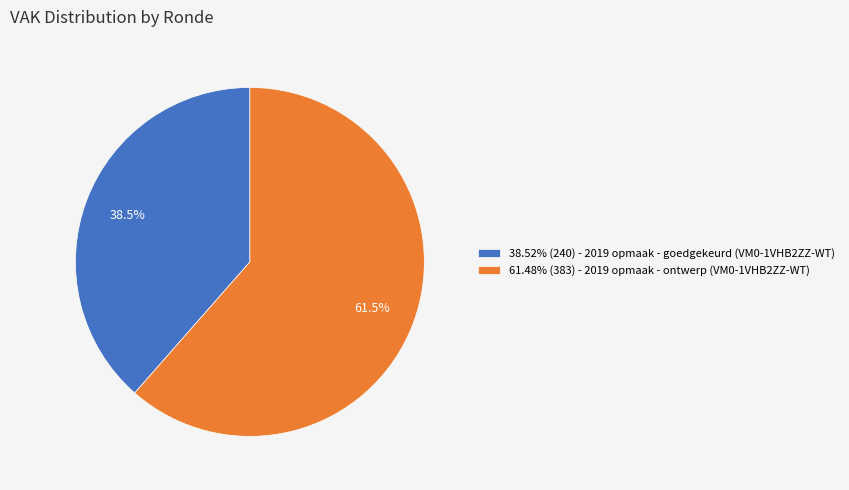

What is the ratio of the value at 61.48% (383) - 2019 opmaak - ontwerp (VM0-1VHB2ZZ-WT) to the value at 38.52% (240) - 2019 opmaak - goedgekeurd (VM0-1VHB2ZZ-WT)?

1.6